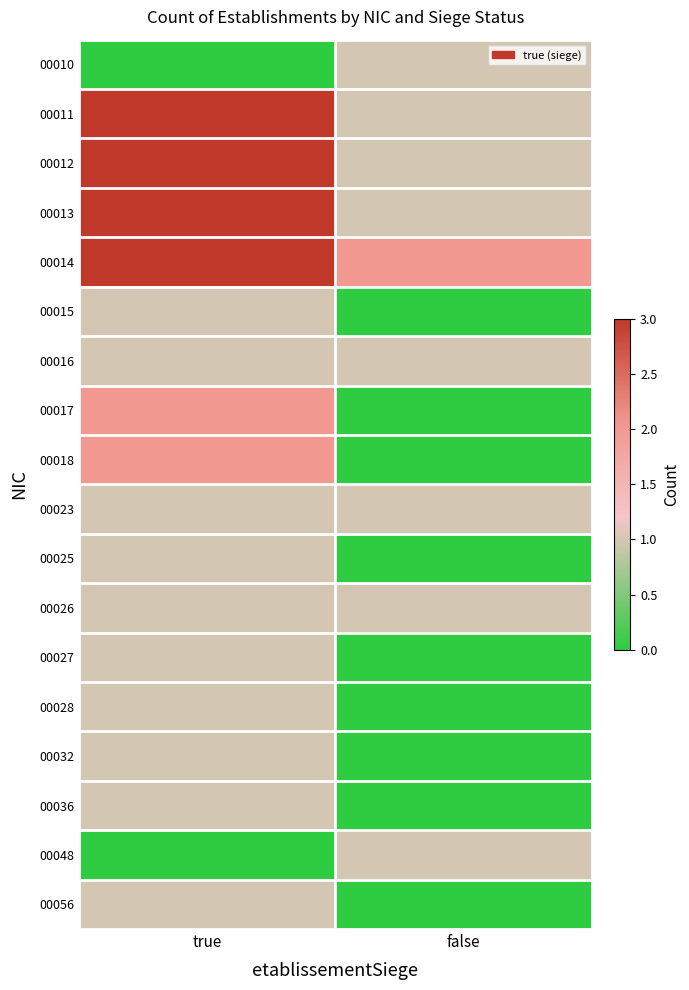

Reading right to left, what are all the values shown in this chart?

00010: false=1	true=0
00011: false=1	true=3
00012: false=1	true=3
00013: false=1	true=3
00014: false=2	true=3
00015: false=0	true=1
00016: false=1	true=1
00017: false=0	true=2
00018: false=0	true=2
00023: false=1	true=1
00025: false=0	true=1
00026: false=1	true=1
00027: false=0	true=1
00028: false=0	true=1
00032: false=0	true=1
00036: false=0	true=1
00048: false=1	true=0
00056: false=0	true=1